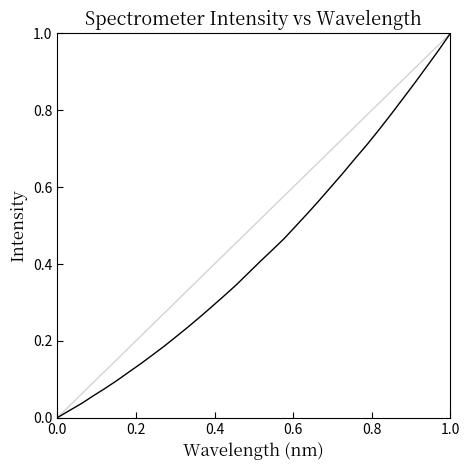

Does the chart have visible grid lines?

No